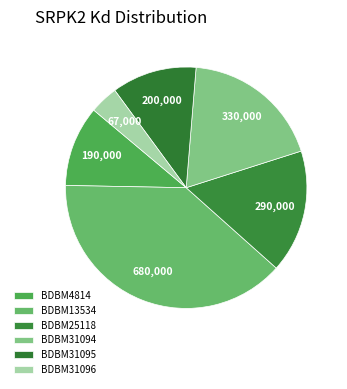

True or false: BDBM31094 accounts for 19% of the total.

True